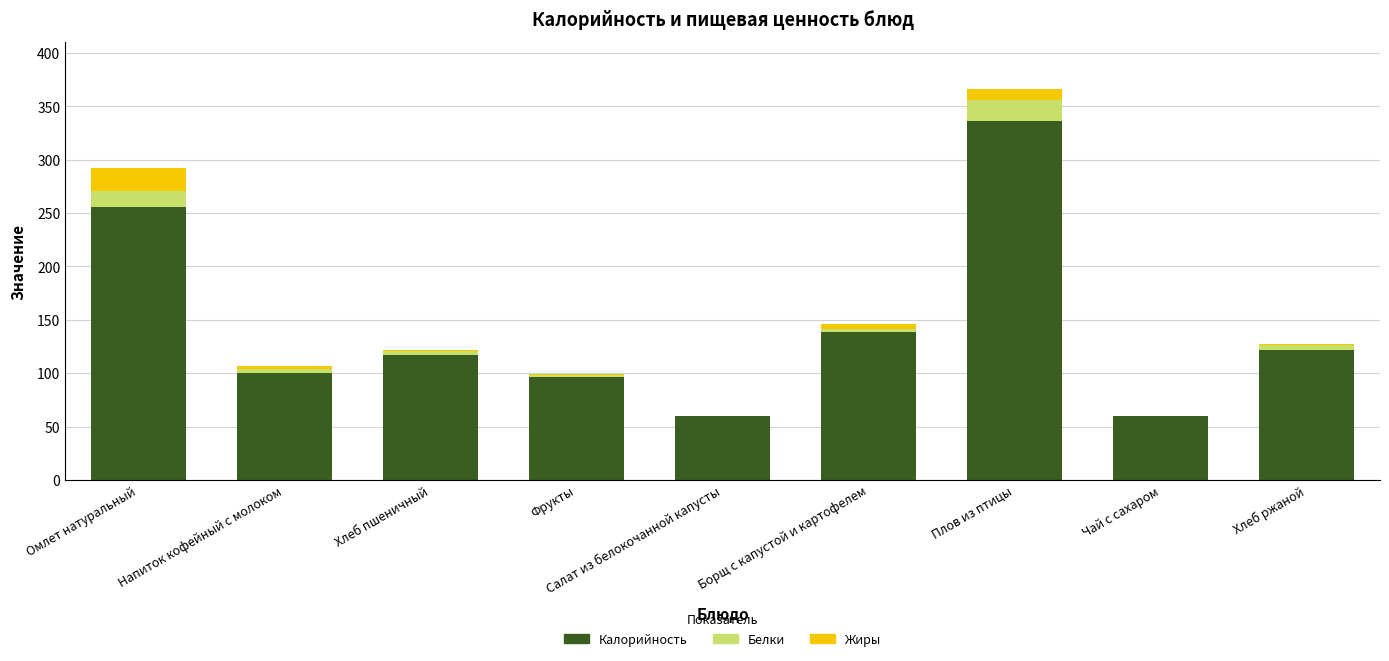

The value of Калорийность at Чай с сахаром is 41.5. True or false?

False